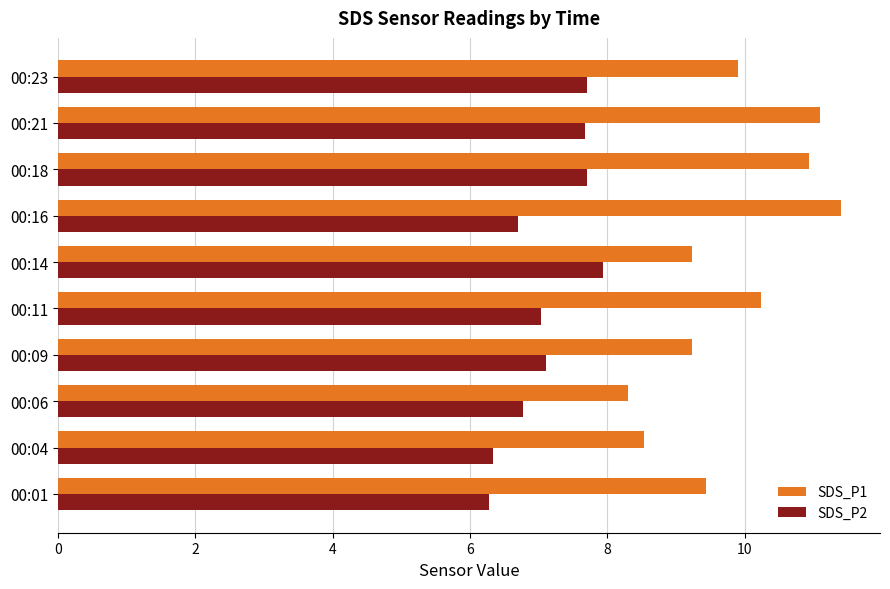

At how many categories does at least one series exceed 9?

8